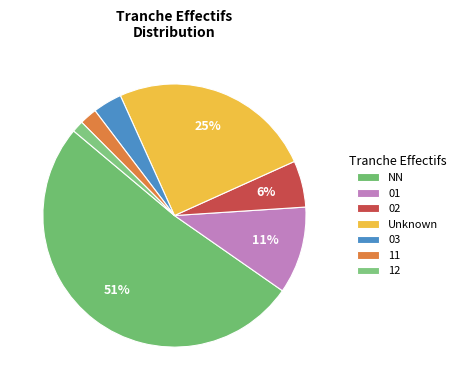

The 03 slice represents 16% of the pie. True or false?

False